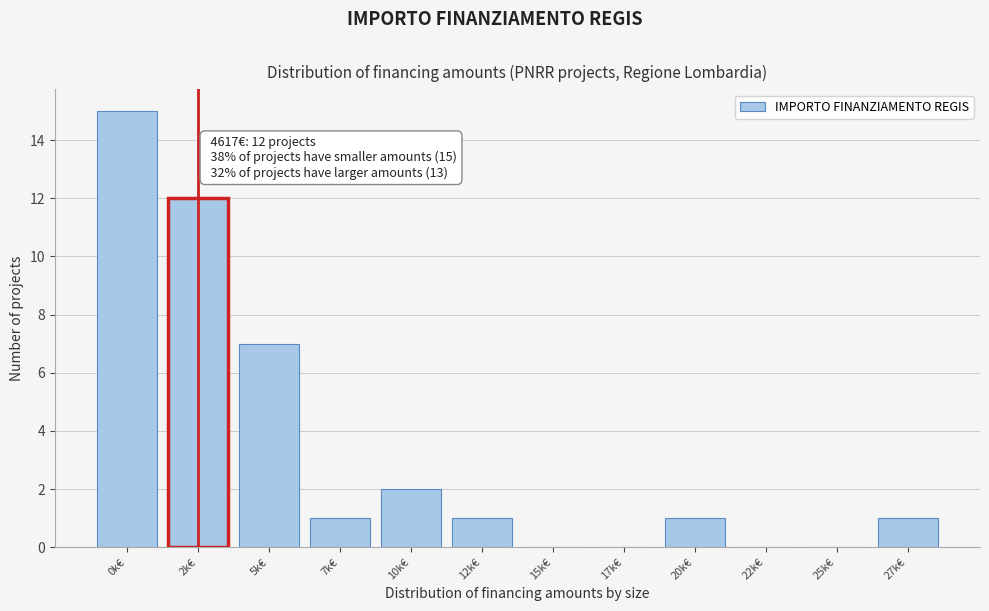

Reading right to left, extract all data points from this chart.

27k€=1	25k€=0	22k€=0	20k€=1	17k€=0	15k€=0	12k€=1	10k€=2	7k€=1	5k€=7	2k€=12	0k€=15